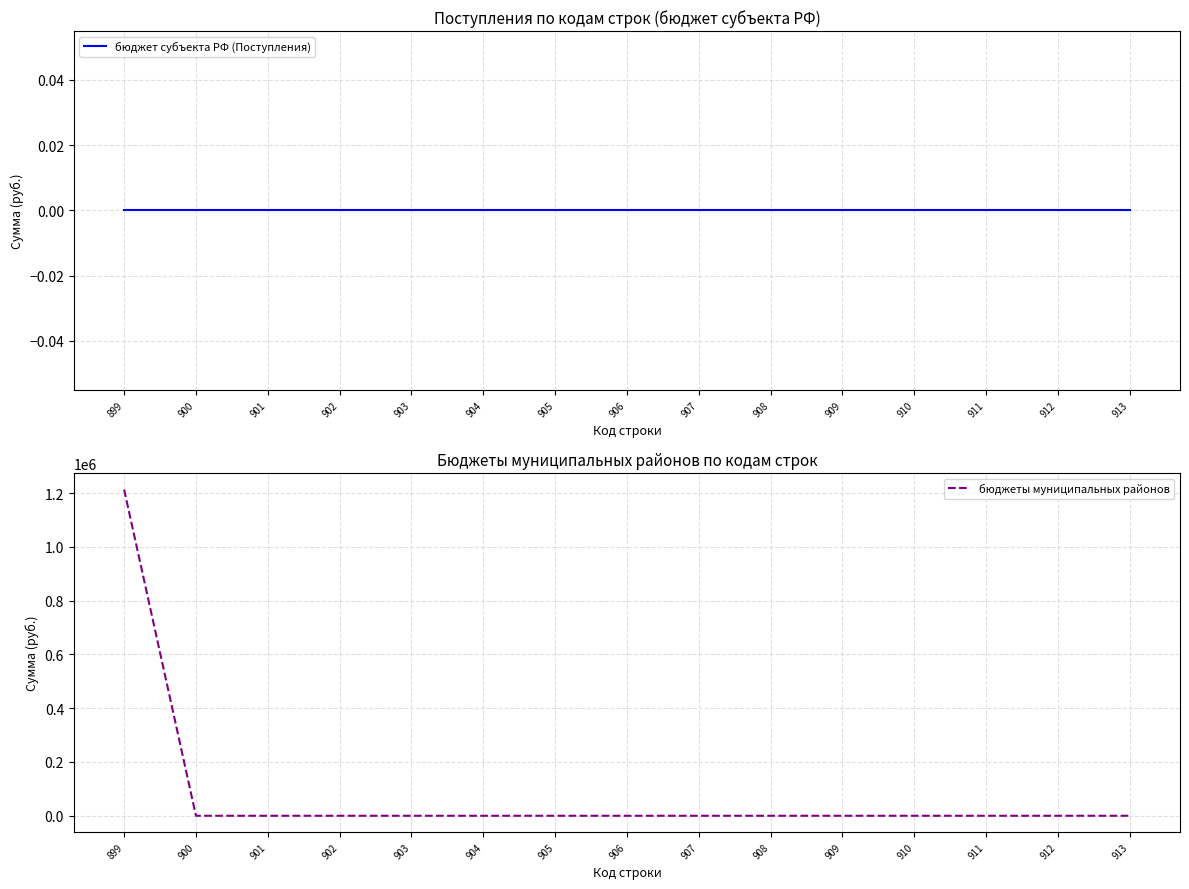

Which series has the widest spread of values?

бюджеты муниципальных районов